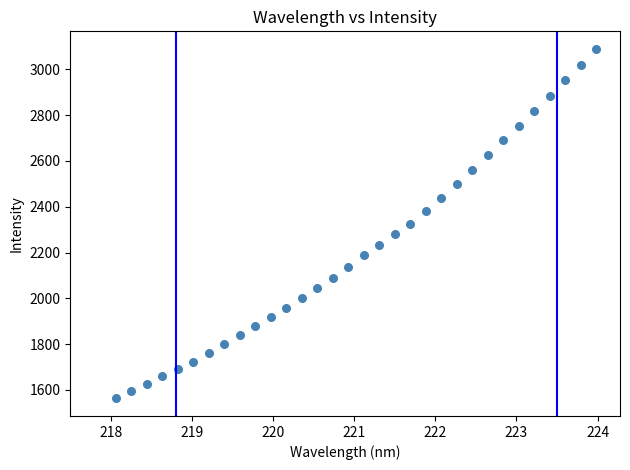

What is the range of X values (max minus min)?

5.9